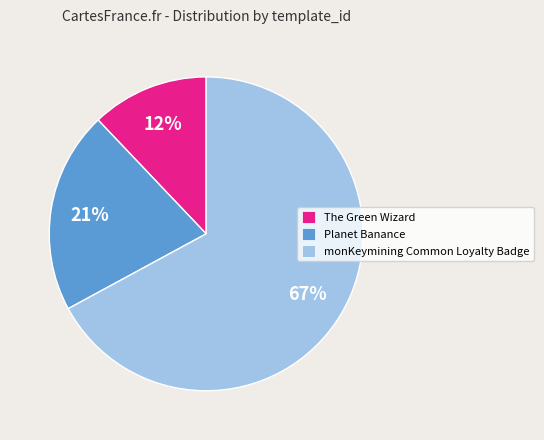

What is the smallest slice in the pie chart?

The Green Wizard